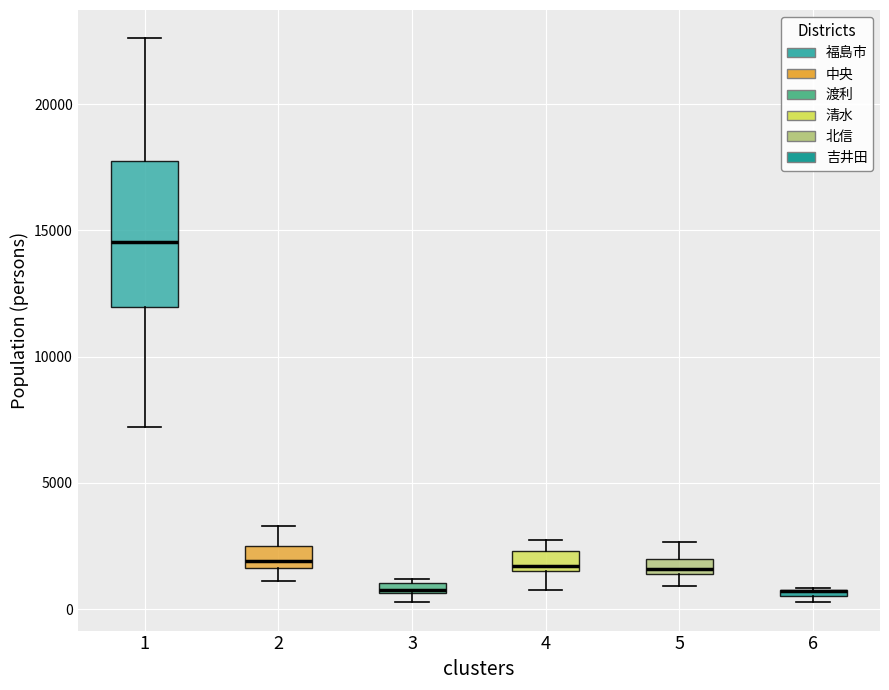

Which box is the tallest, from its lower edge to its upper edge?

1